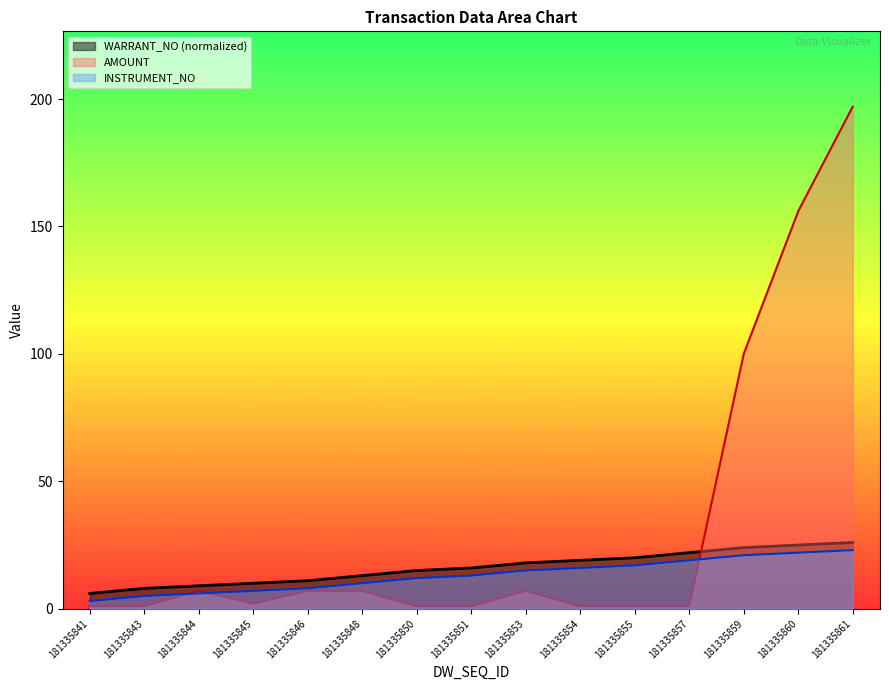

At how many categories does at least one series exceed 15?

8